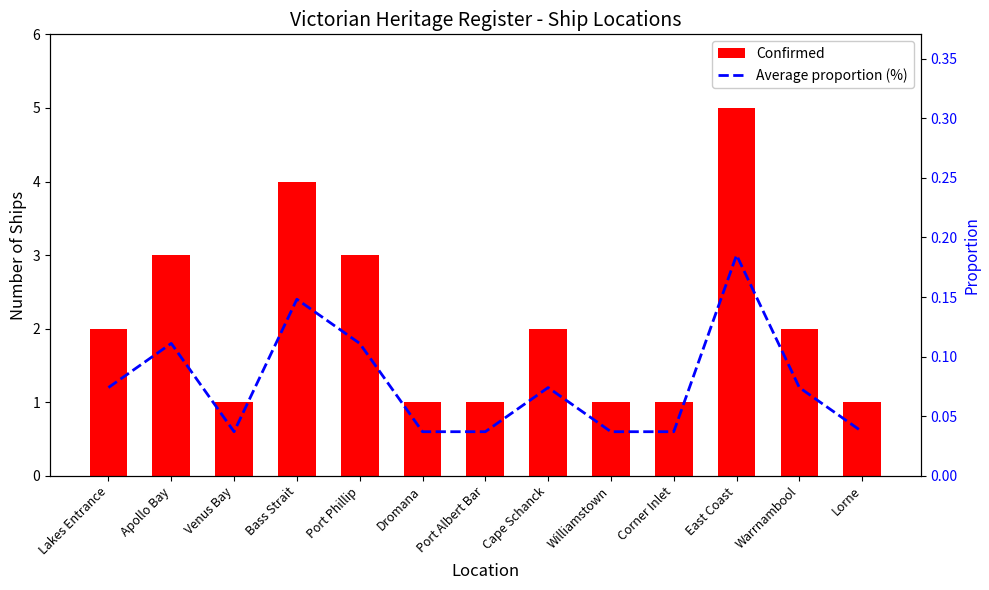

Is it true that Confirmed equals 3.0 at Warrnambool?

False